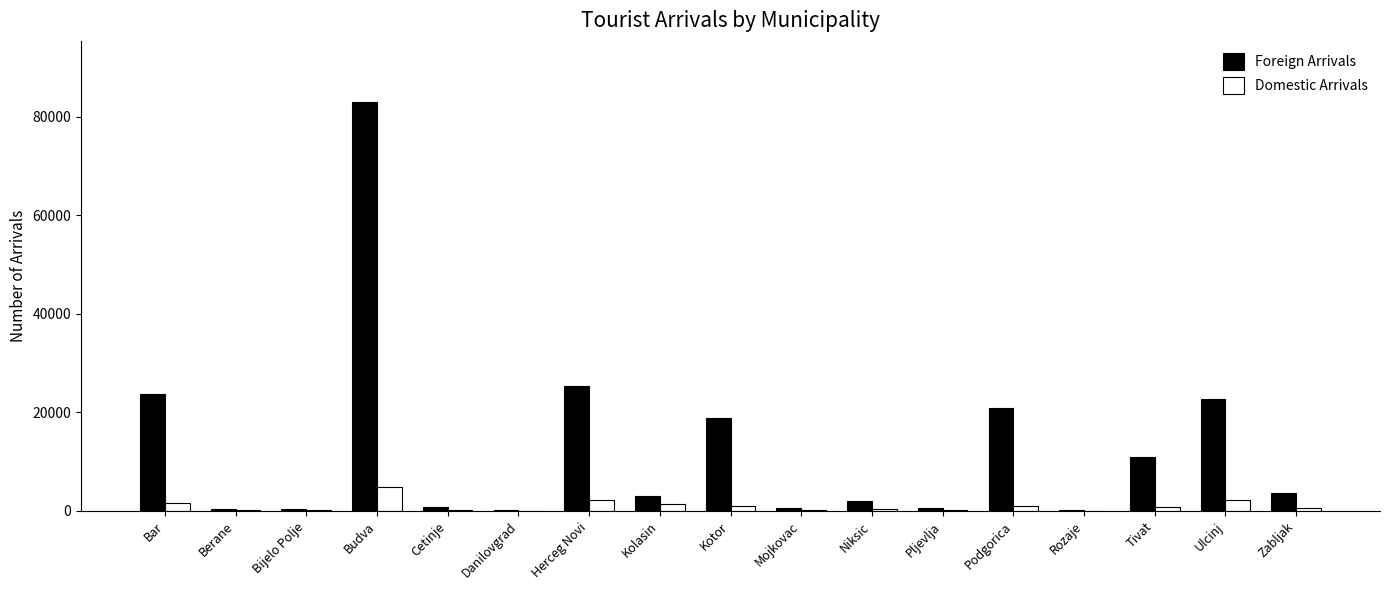

The Foreign Arrivals series shows 525 at Mojkovac. True or false?

True